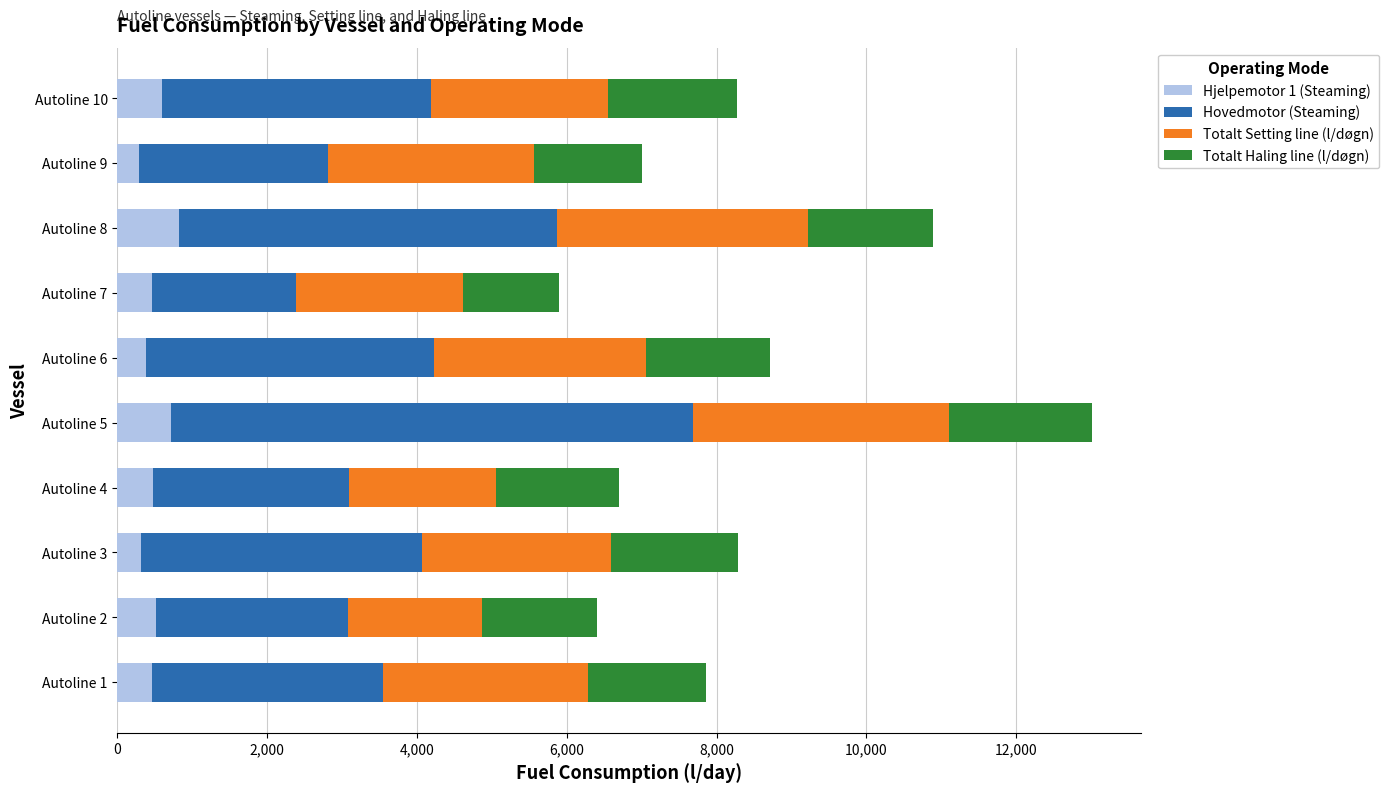

What is the total value across all series at Autoline 7?

5890